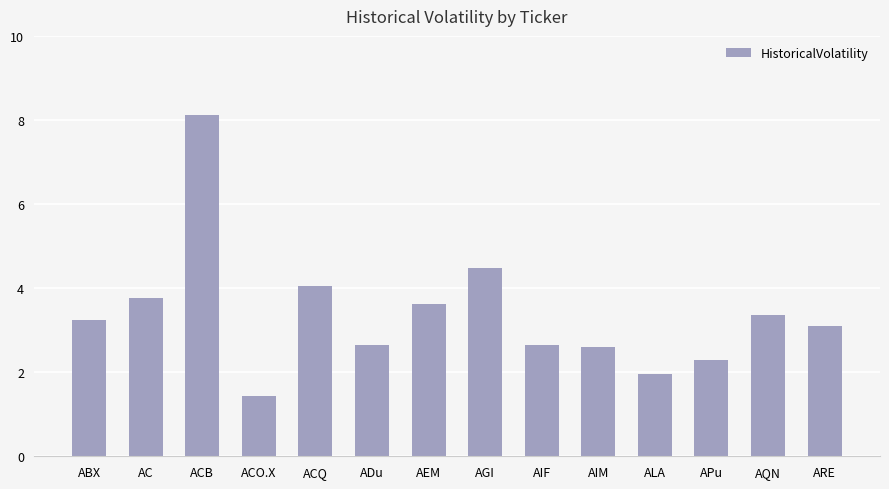

How many values are below 3?

6